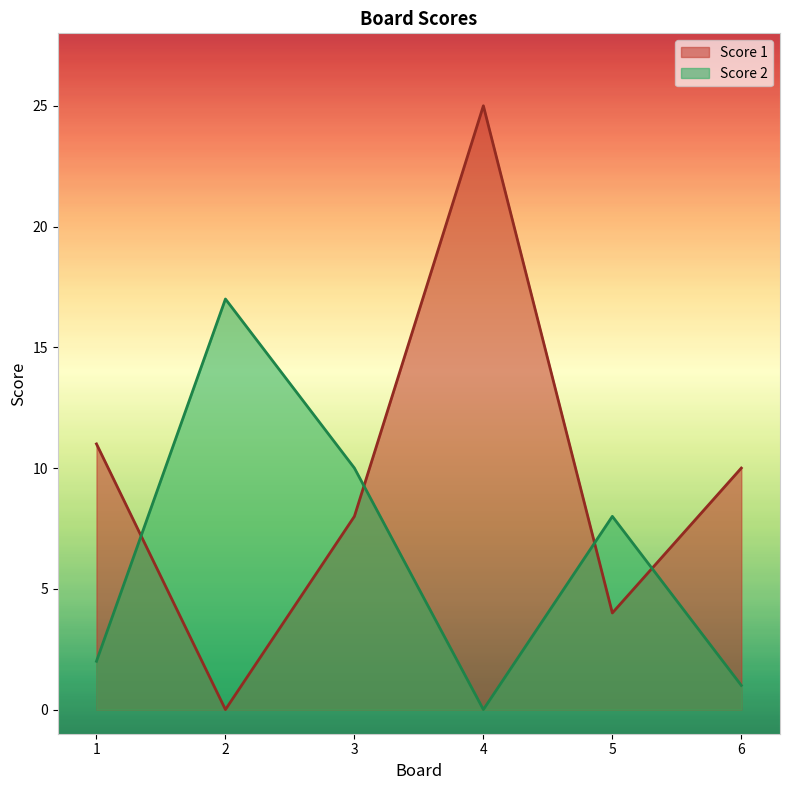

True or false: Score 1 has a value of 9 at 4.

False